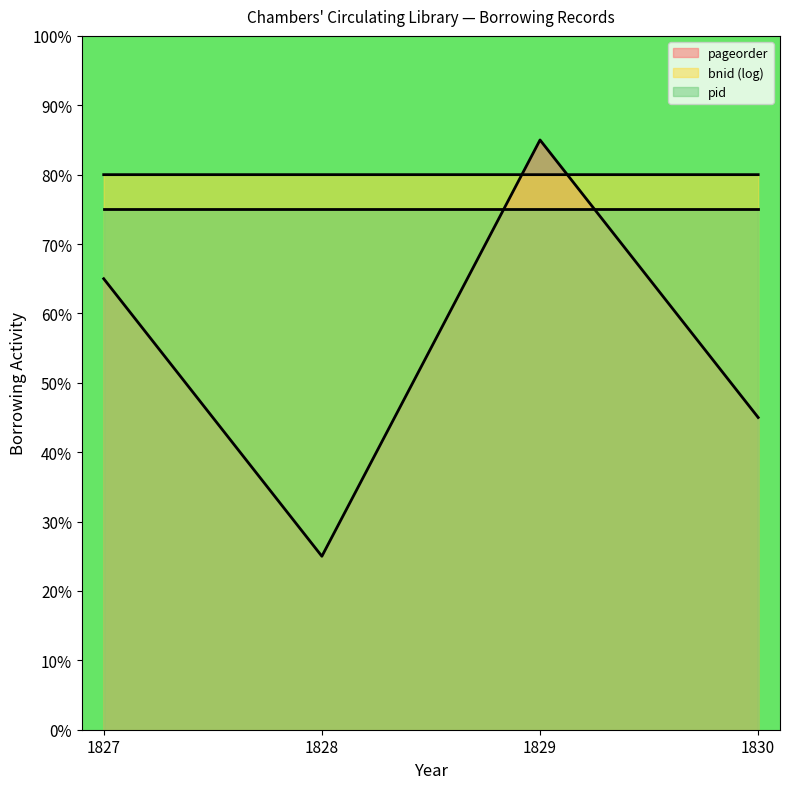

At which category does bnid reach its first local peak?

1829